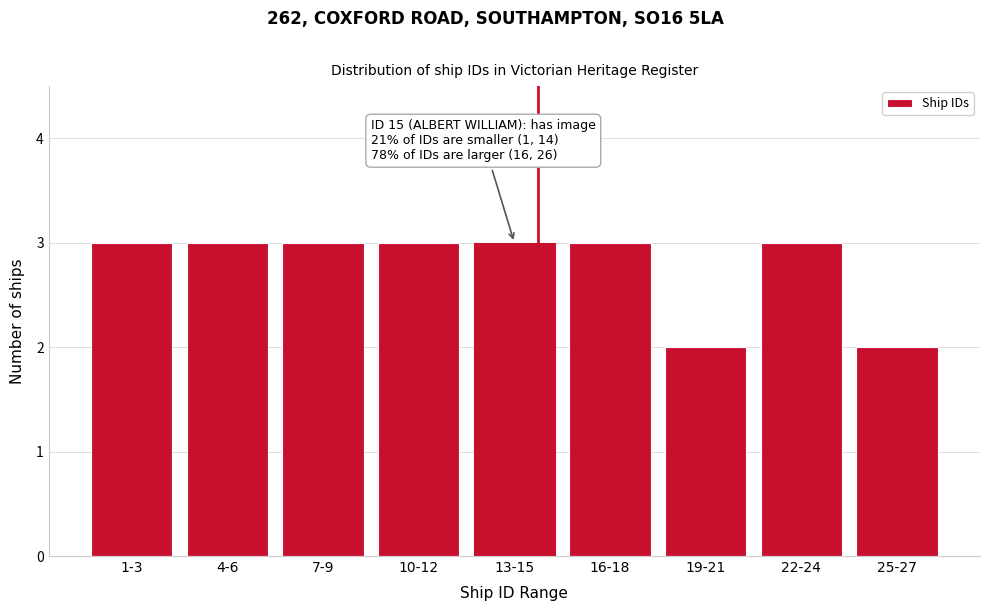

Reading left to right, list all the values displayed in this chart.

3	3	3	3	3	3	2	3	2